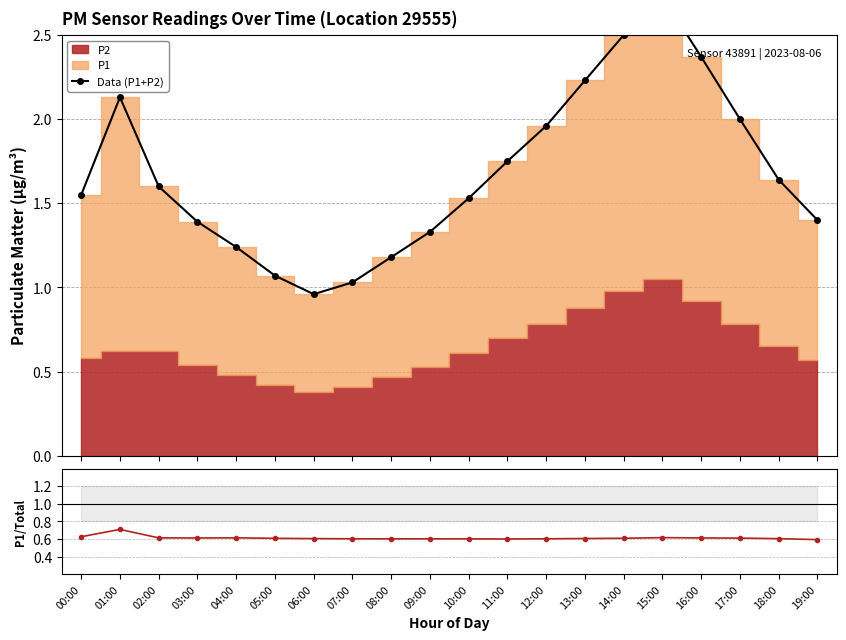

Reading left to right, what are all the values shown in this chart?

Data (P1+P2): 1.5	2.1	1.6	1.4	1.2	1.1	1.0	1.0	1.2	1.3	1.5	1.8	2.0	2.2	2.5	2.7	2.4	2.0	1.6	1.4
P1/Total: 0.6	0.7	0.6	0.6	0.6	0.6	0.6	0.6	0.6	0.6	0.6	0.6	0.6	0.6	0.6	0.6	0.6	0.6	0.6	0.6